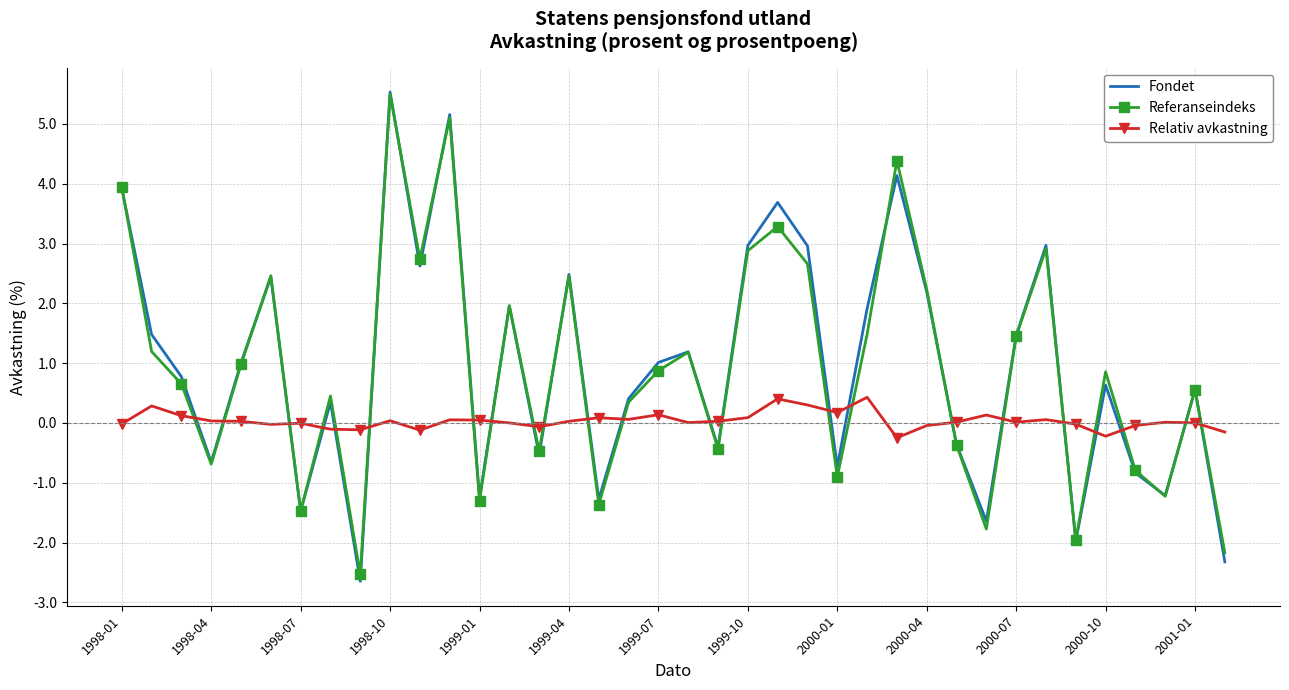

After their last crossing, which series has the higher values: Referanseindeks or Fondet?

Referanseindeks